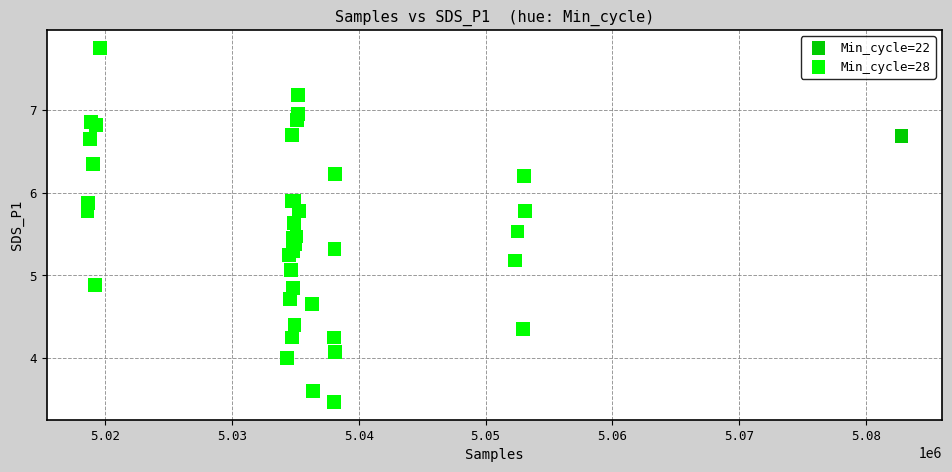

What are all the series names shown in the legend?

Min_cycle=22, Min_cycle=28